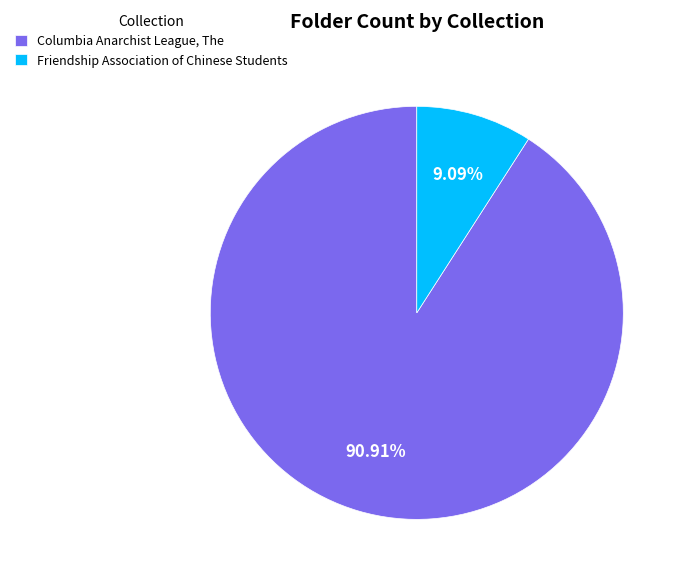

Is there a majority slice in this chart?

Yes